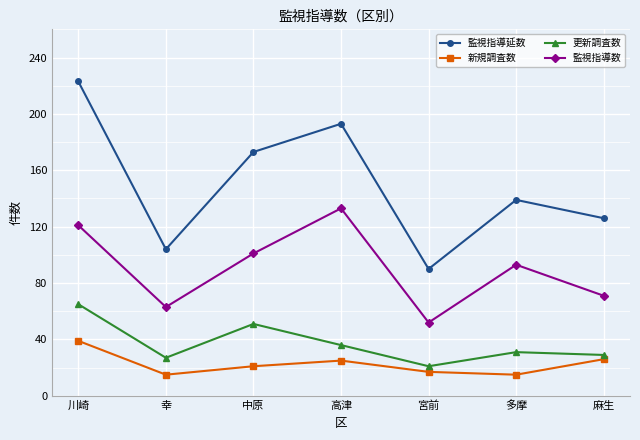

The value of 新規調査数 at 麻生 is 26. True or false?

True